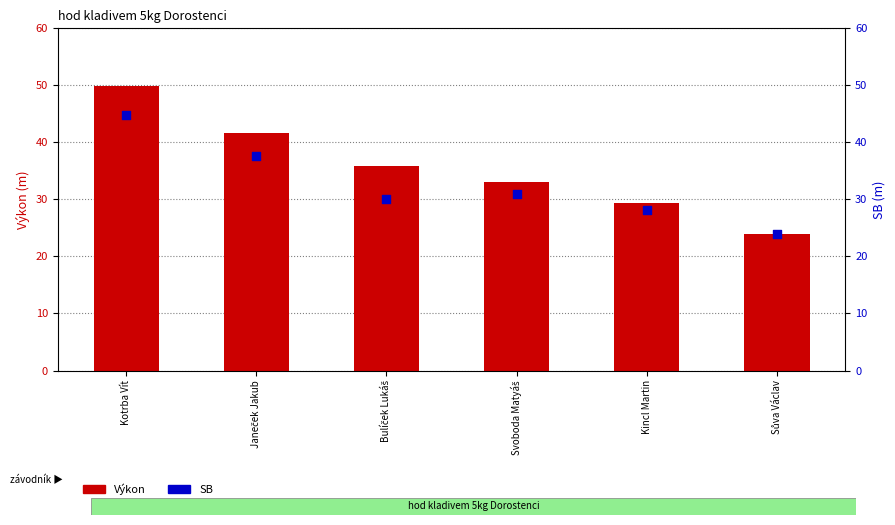

What is the total value across all series at Sůva Václav?

48.0